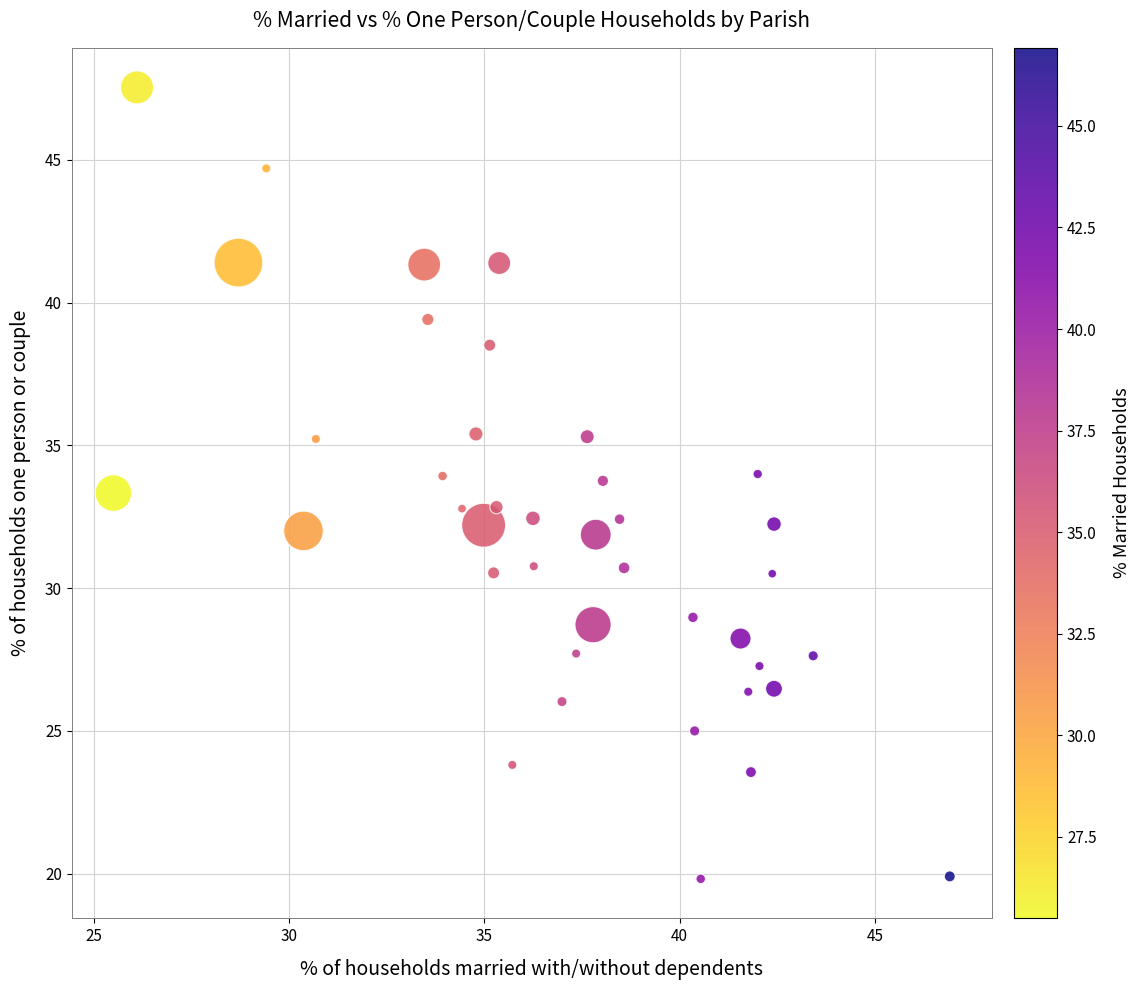

What is the range of X values (max minus min)?

21.4